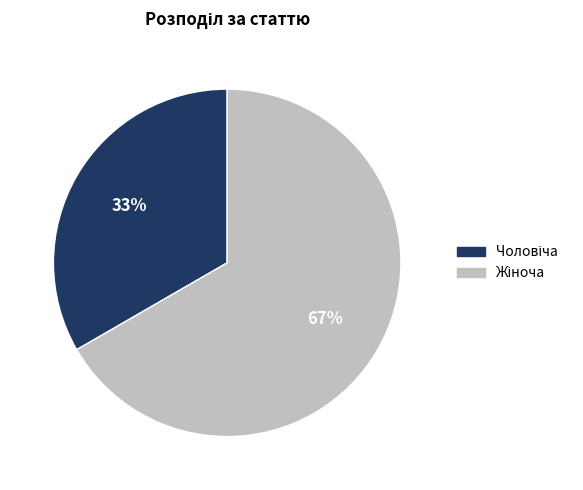

Is there any slice that represents more than half of the pie?

Yes